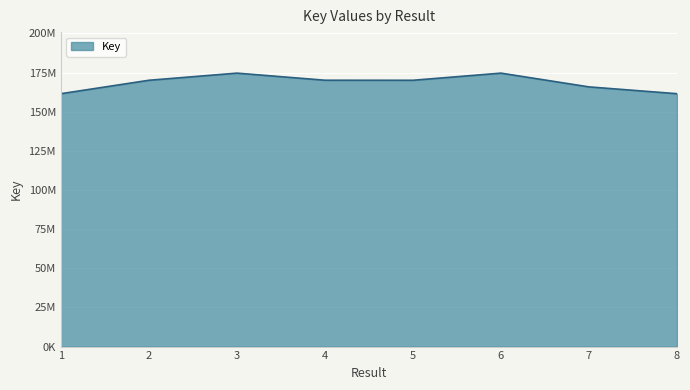

What is the ratio of the value at 4 to the value at 6?

1.0